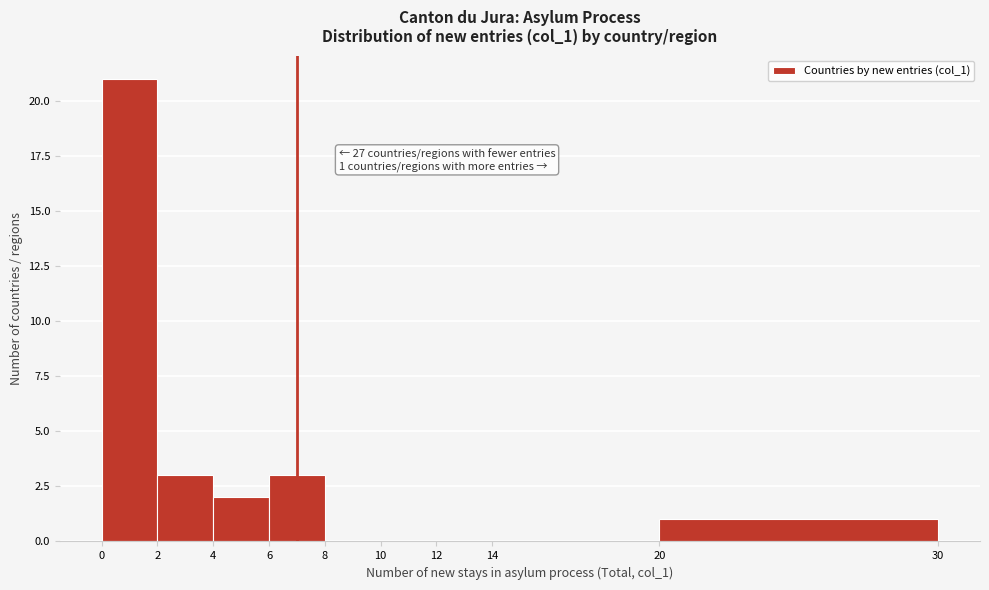

Over which range of the x-axis is the bar tallest?

0 to 2